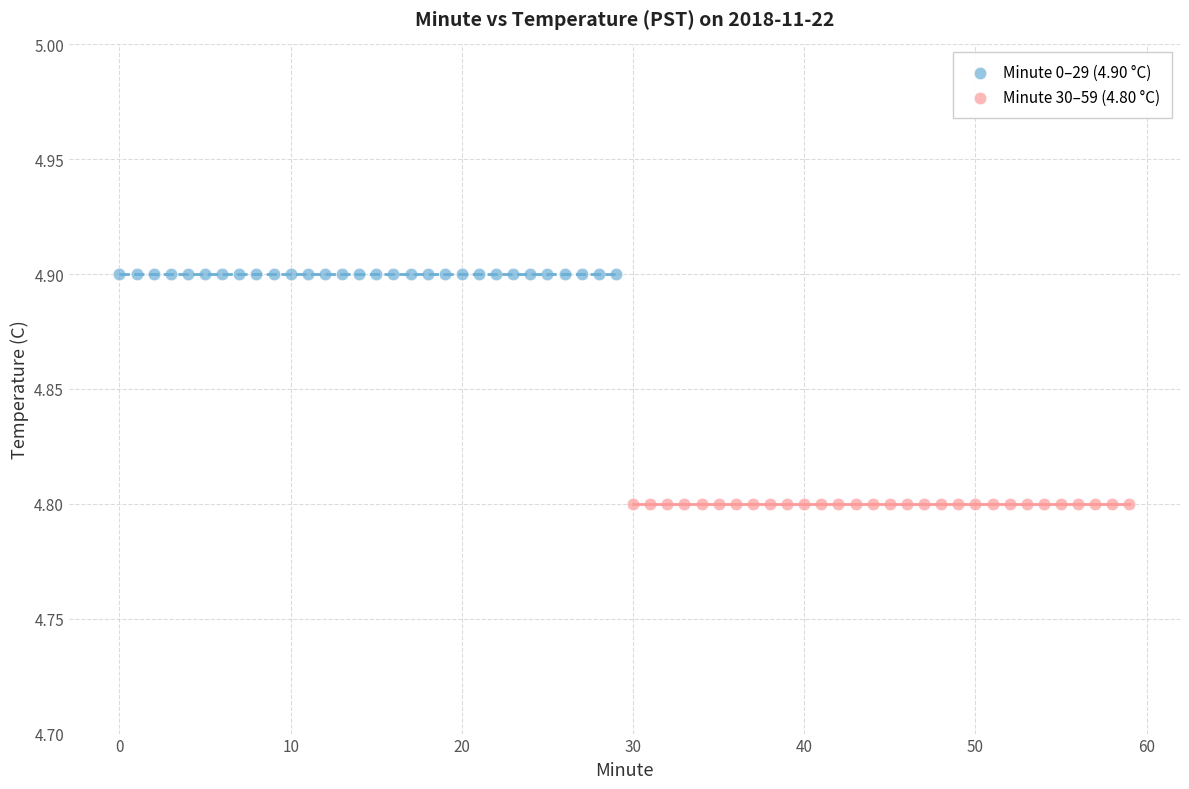

Which series reaches the maximum Y coordinate?

Minute 0–29 (4.90 °C)